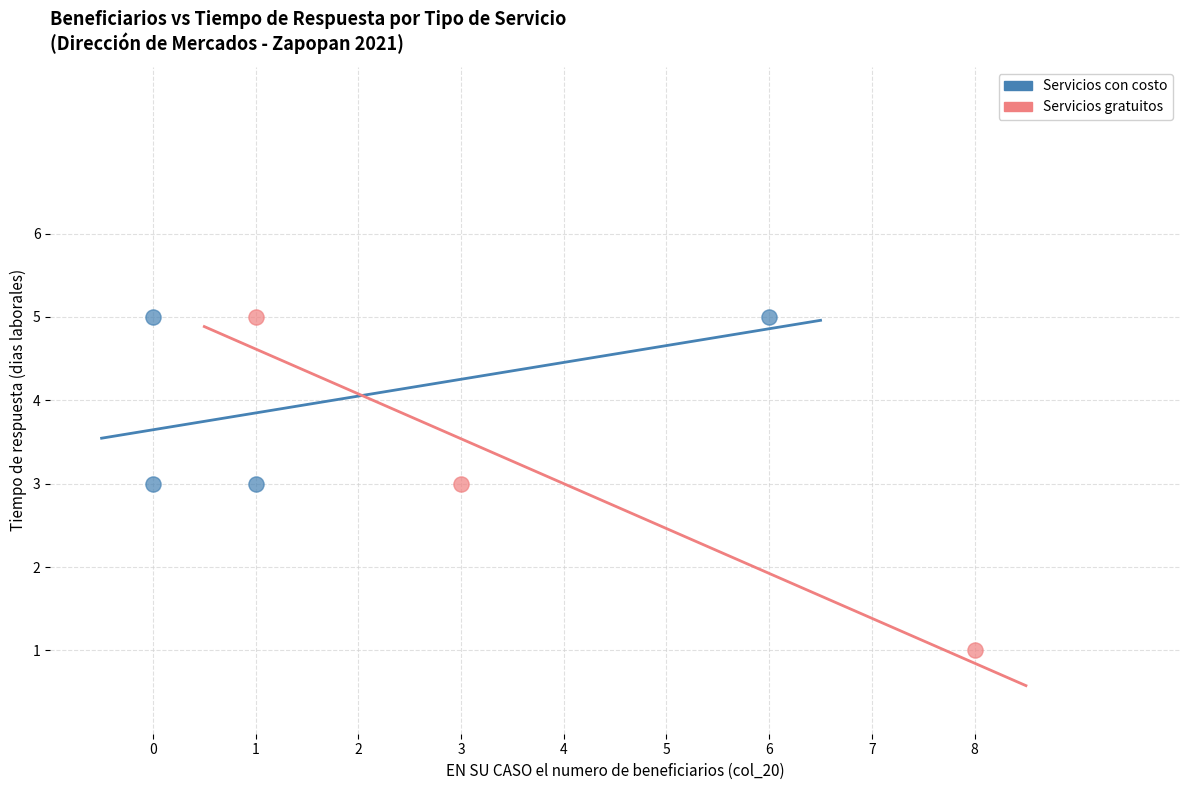

Which series has the widest spread of Y values?

Servicios gratuitos